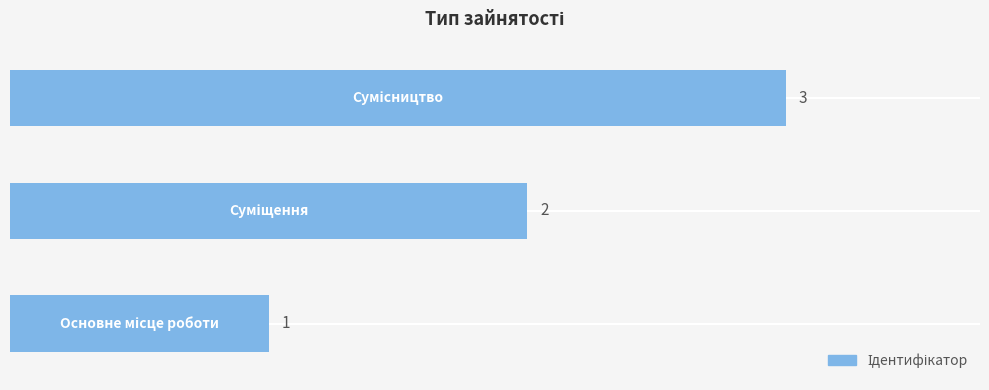

What is the greatest value displayed?

3